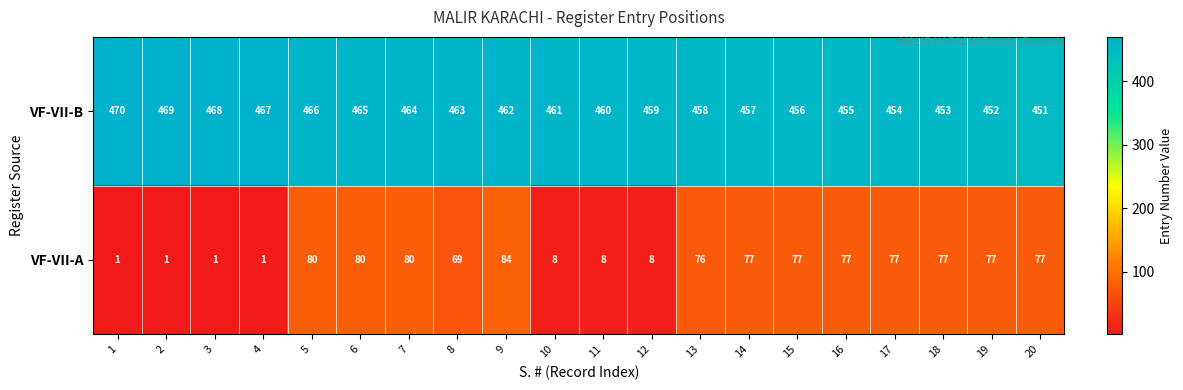

Which series has the largest total across all categories?

VF-VII-B